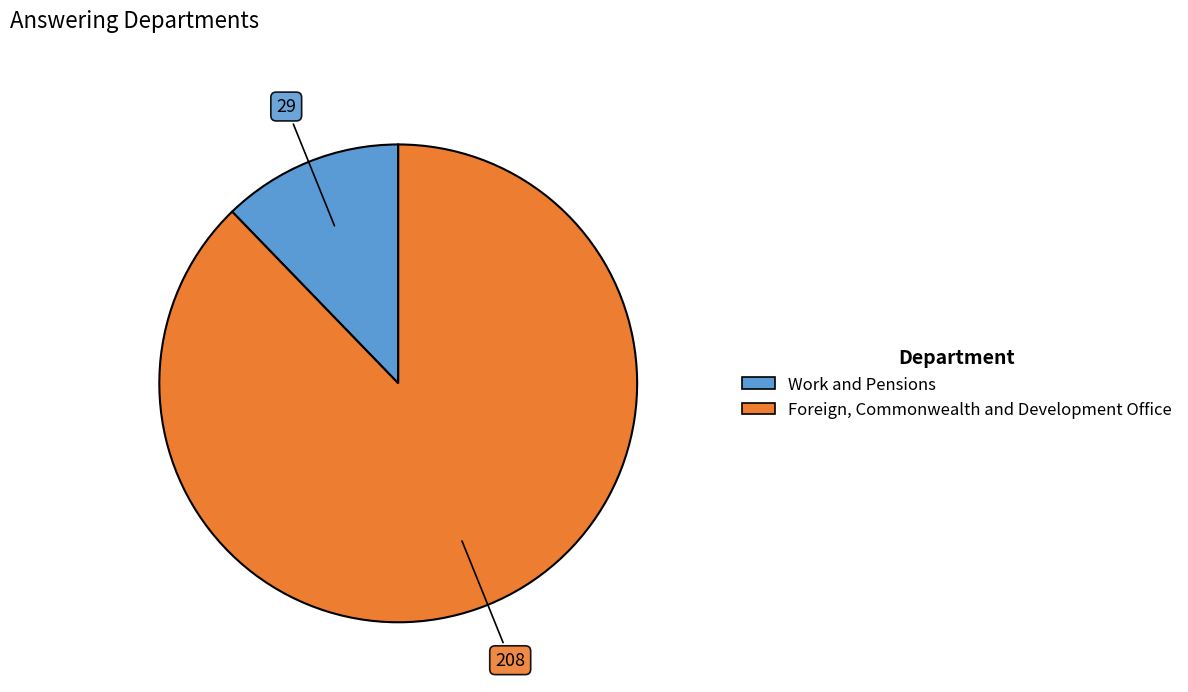

Combined, do Foreign, Commonwealth and Development Office and Work and Pensions account for over 50%?

Yes